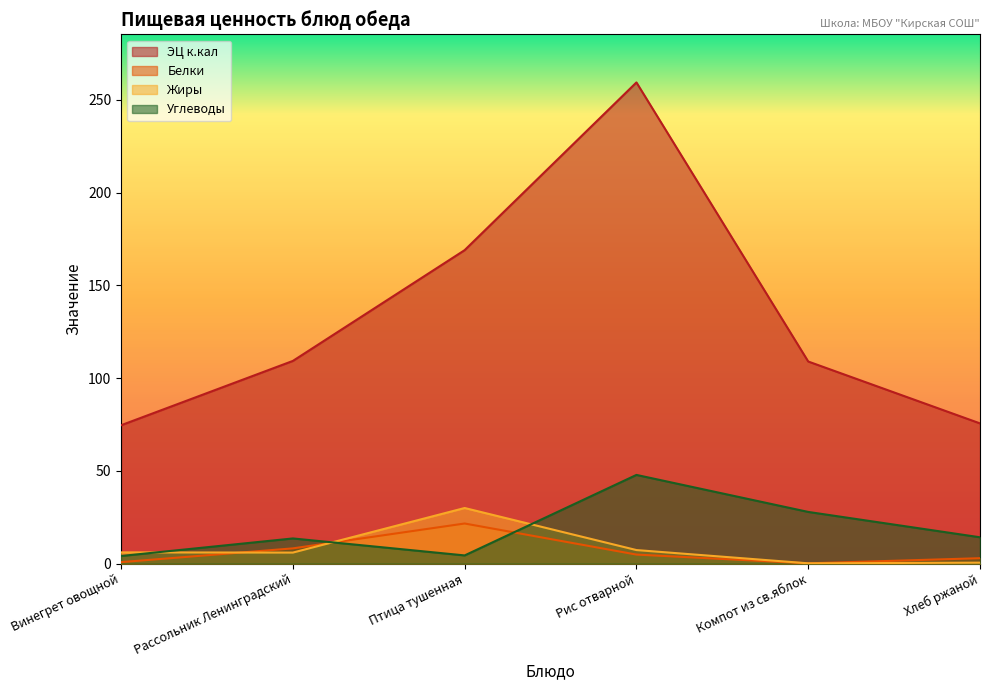

How many values in the ЭЦ к.кал series exceed 109?

3